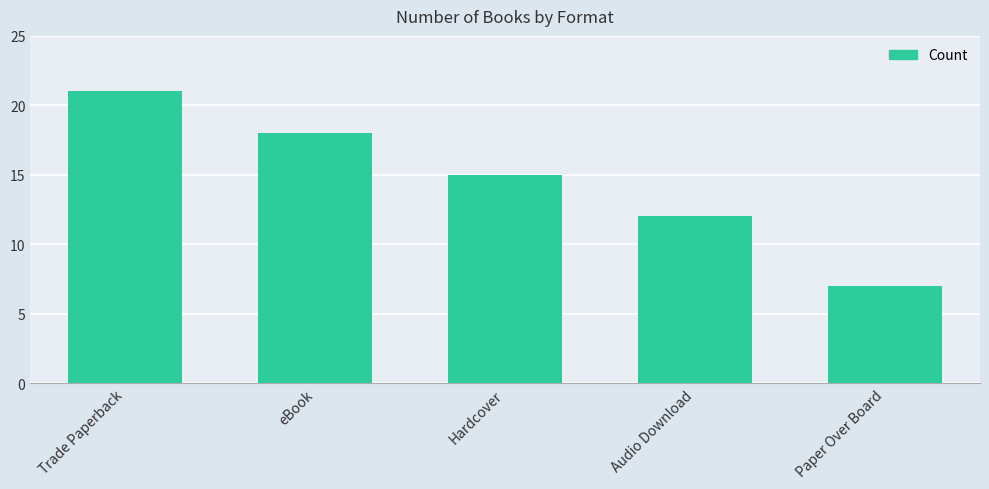

What is the value of the 1st bar from the left?

21